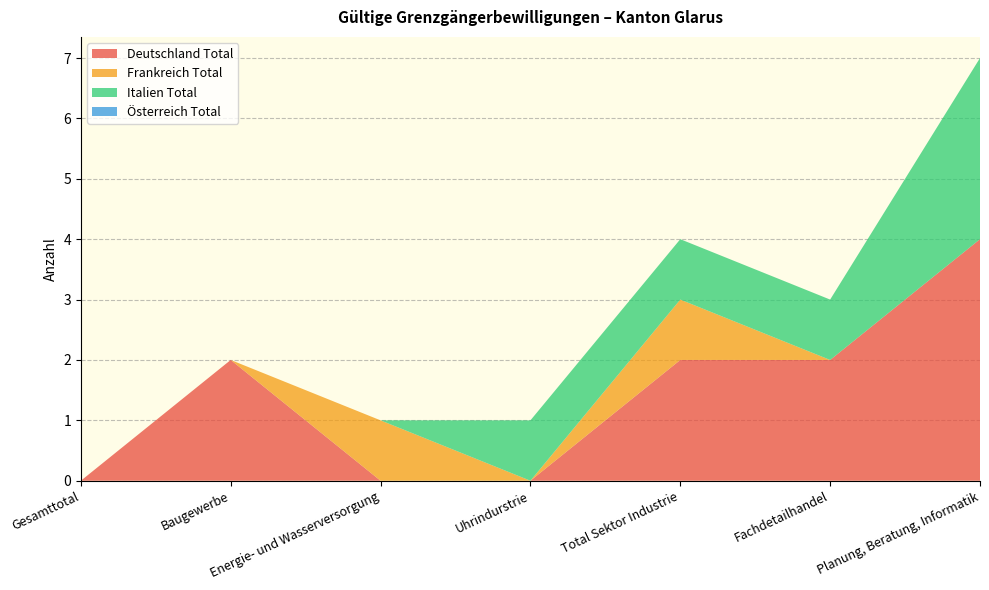

Reading left to right, transcribe all the data shown in this chart.

Deutschland Total: 0	2	0	0	2	2	4
Frankreich Total: 0	0	1	0	1	0	0
Italien Total: 0	0	0	1	1	1	3
Österreich Total: 0	0	0	0	0	0	0